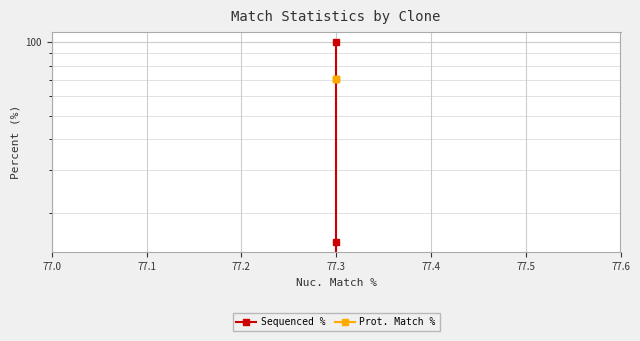

Reading right to left, what are all the values shown in this chart?

Sequenced %: 15.2	0.0	100.0
Prot. Match %: 70.6	70.6	70.6